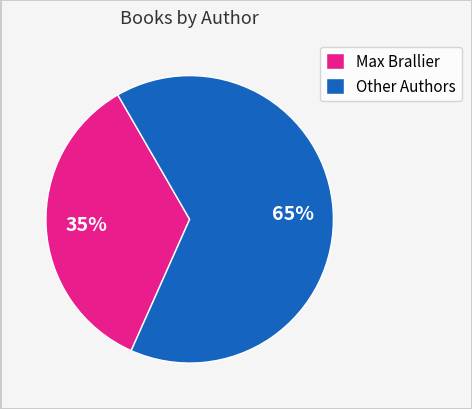

To the nearest percent, what portion does Max Brallier represent?

35%